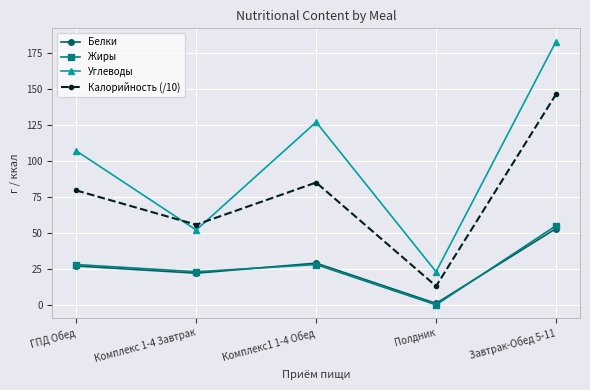

Reading left to right, transcribe all the data shown in this chart.

Белки: ГПД Обед=27.0	Комплекс 1-4 Завтрак=22.0	Комплекс1 1-4 Обед=29.0	Полдник=1.0	Завтрак-Обед 5-11=53.0
Жиры: ГПД Обед=28.0	Комплекс 1-4 Завтрак=23.0	Комплекс1 1-4 Обед=28.0	Полдник=0.0	Завтрак-Обед 5-11=55.0
Углеводы: ГПД Обед=107.0	Комплекс 1-4 Завтрак=52.0	Комплекс1 1-4 Обед=127.0	Полдник=23.0	Завтрак-Обед 5-11=183.0
Калорийность (/10): ГПД Обед=79.5	Комплекс 1-4 Завтрак=55.7	Комплекс1 1-4 Обед=85.0	Полдник=13.0	Завтрак-Обед 5-11=146.3